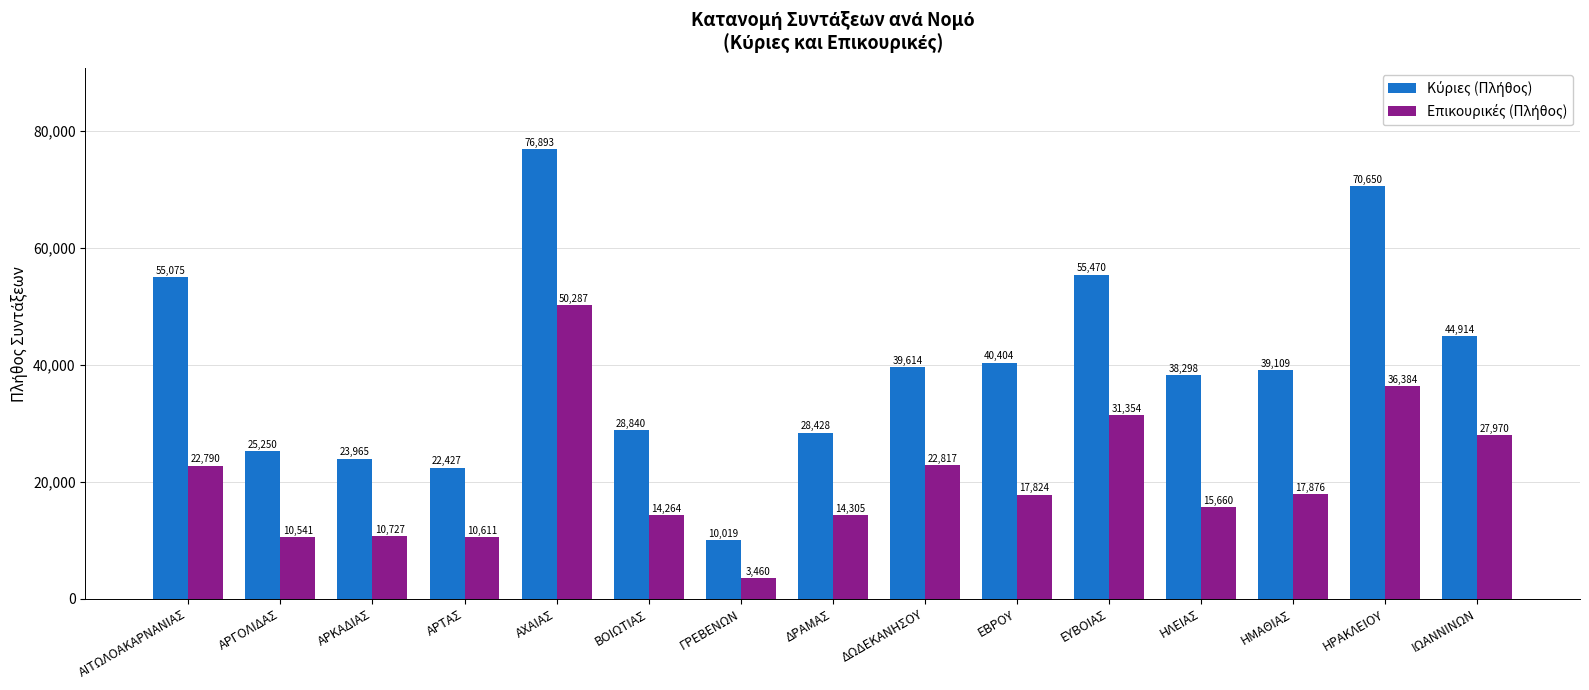

How many data points does each series have?

15